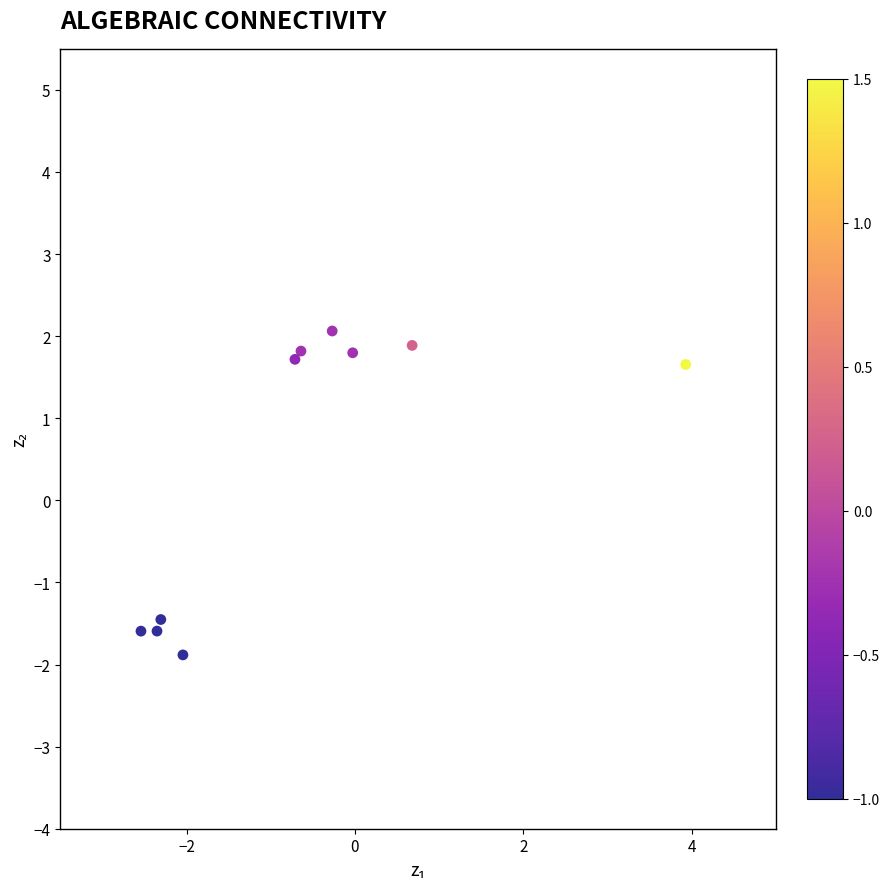

What Y value in the scatter plot is closest to 0?

-1.5